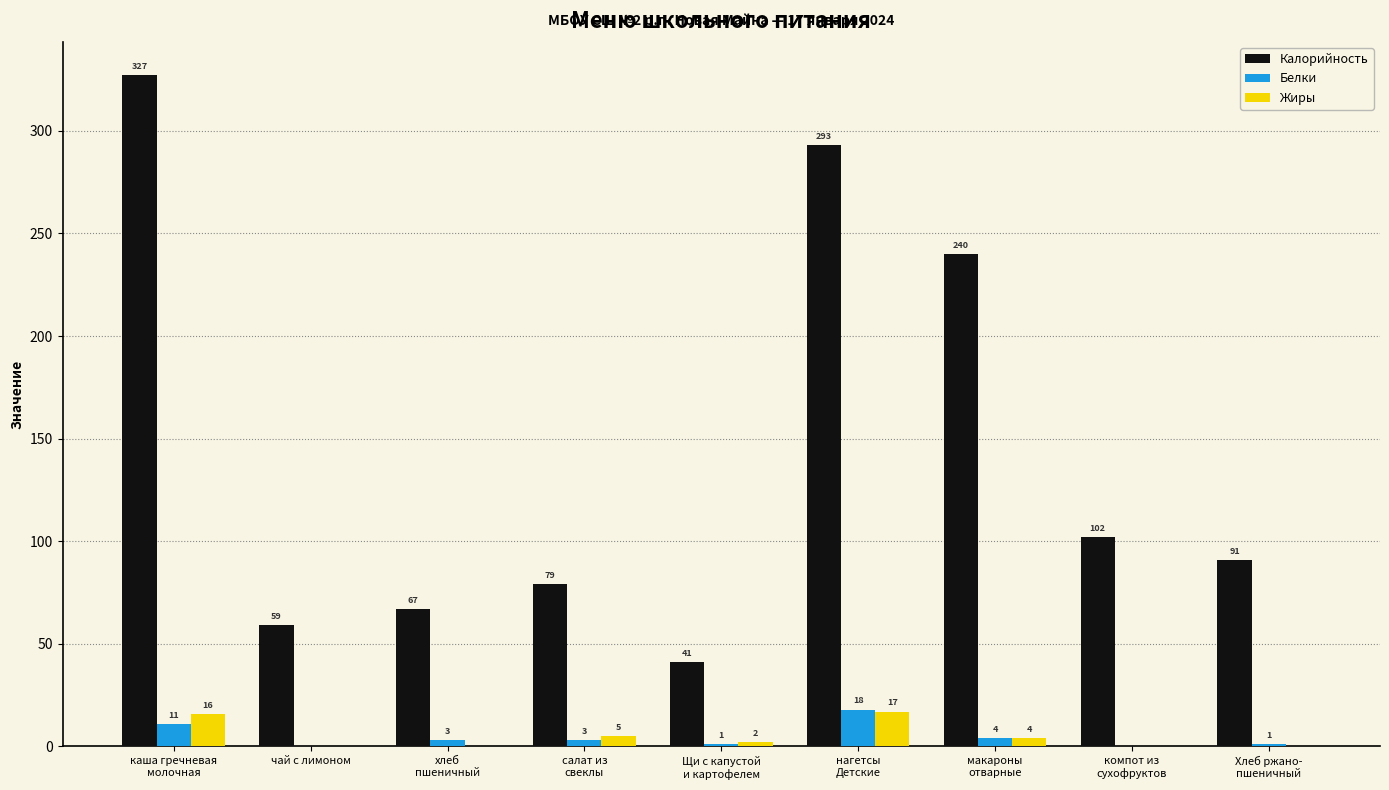

Is the value of Жиры at хлеб
пшеничный greater than the value of Калорийность at Щи с капустой
и картофелем?

No